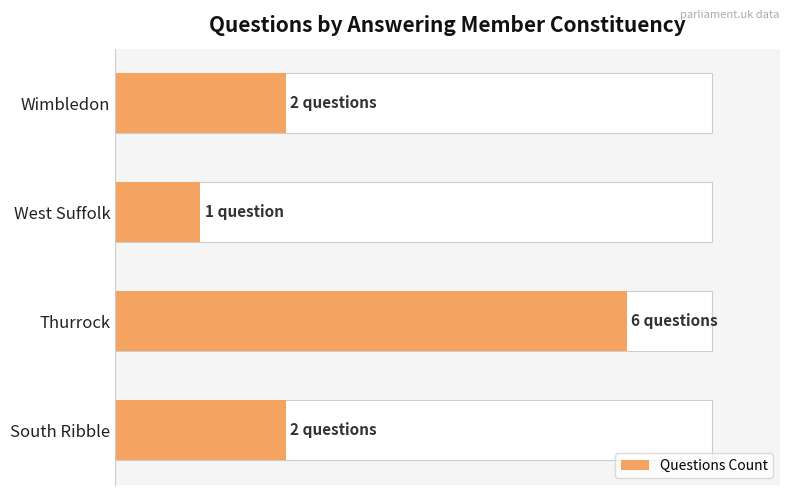

What is the greatest value displayed?

6